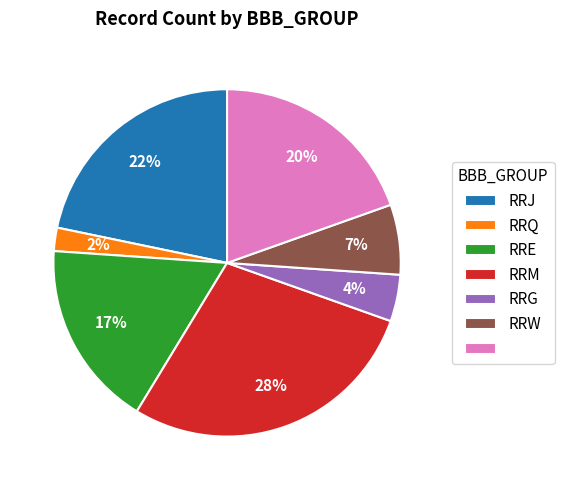

Is there a majority slice in this chart?

No